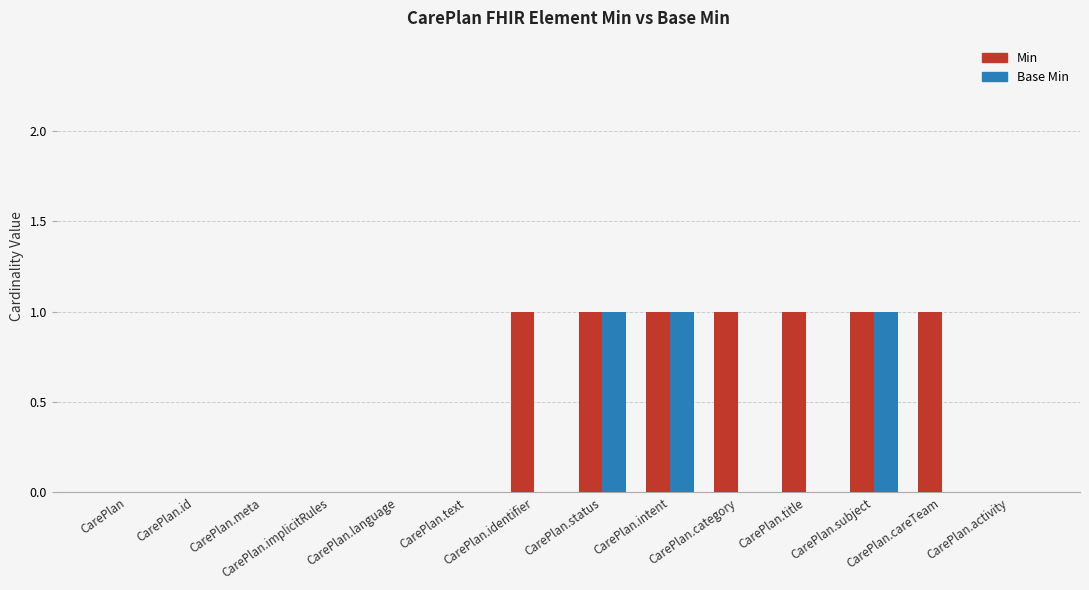

What is the sum of all Min values?

7